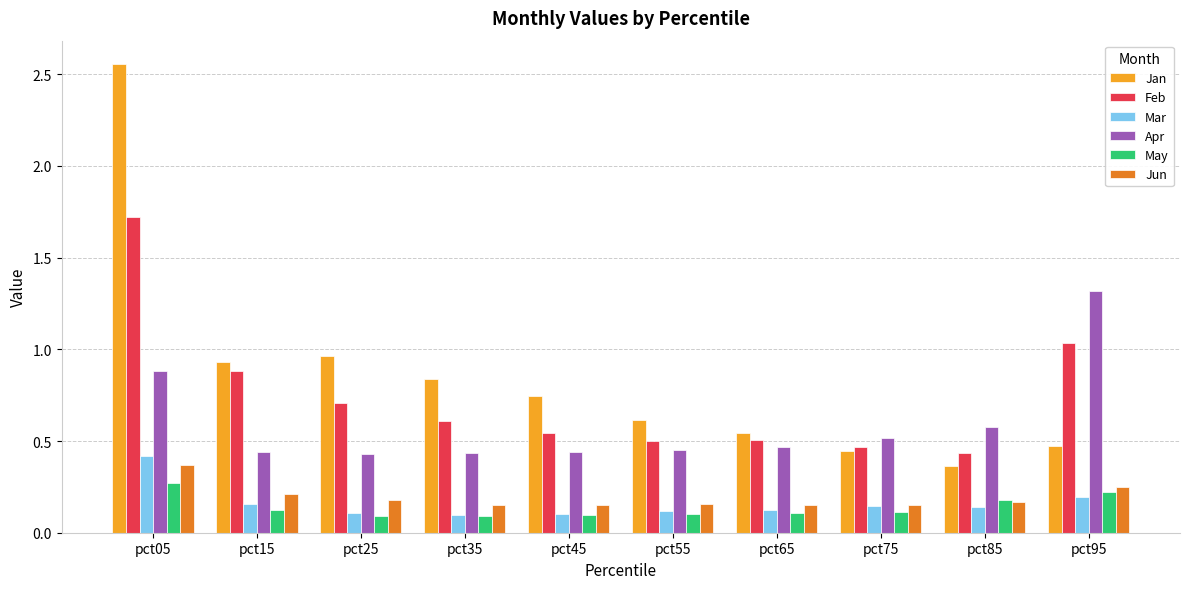

List the series in order of their peak value, lowest first.

May, Jun, Mar, Apr, Feb, Jan